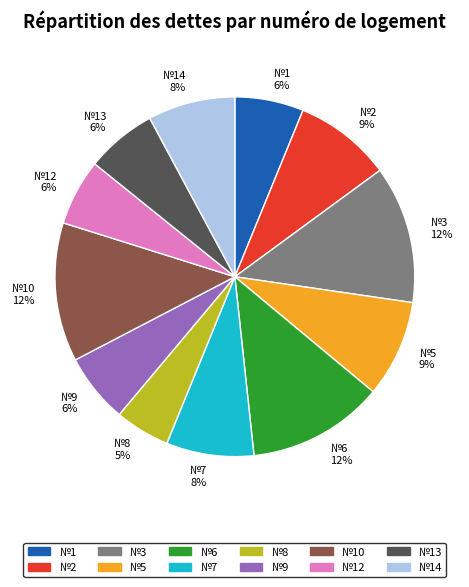

Which slice is the smallest?

№8